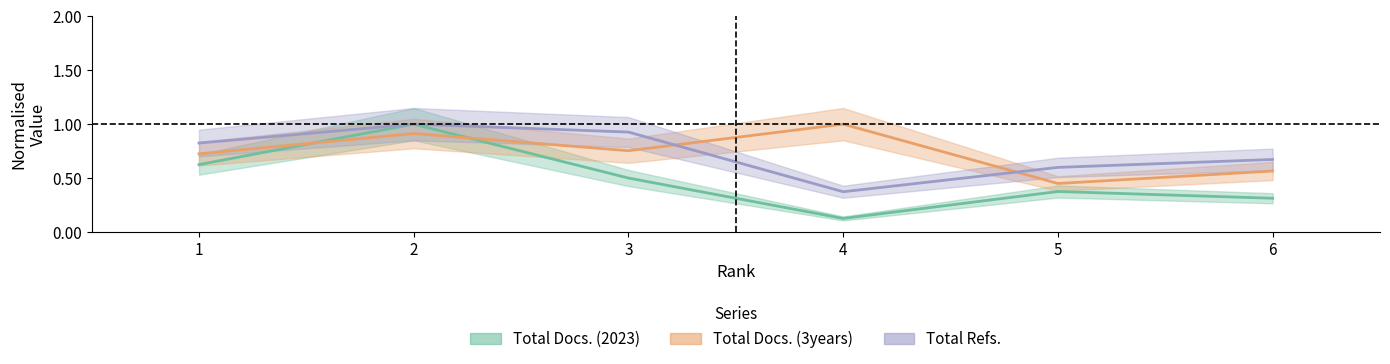

Which series ends up on top after the final intersection of Total Docs. (3years) and Total Refs.?

Total Refs.